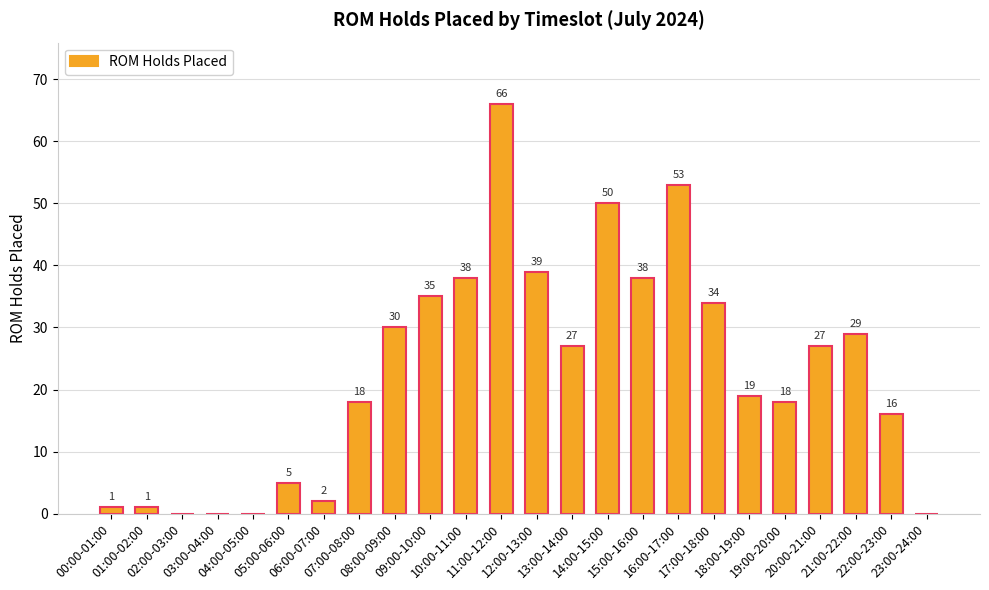

What is the greatest value displayed?

66